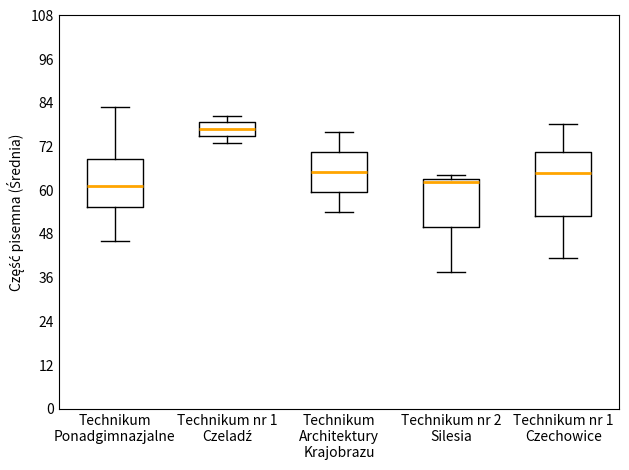

Comparing the boxes themselves (not the whiskers), which one is the tallest?

Technikum nr 1 Czechowice